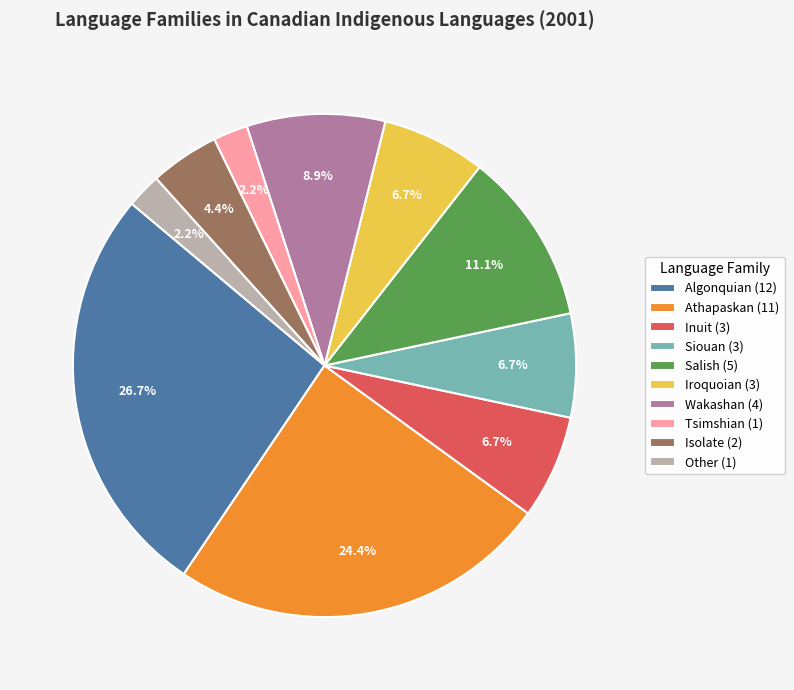

What percentage is NOT represented by Wakashan?

91.1%